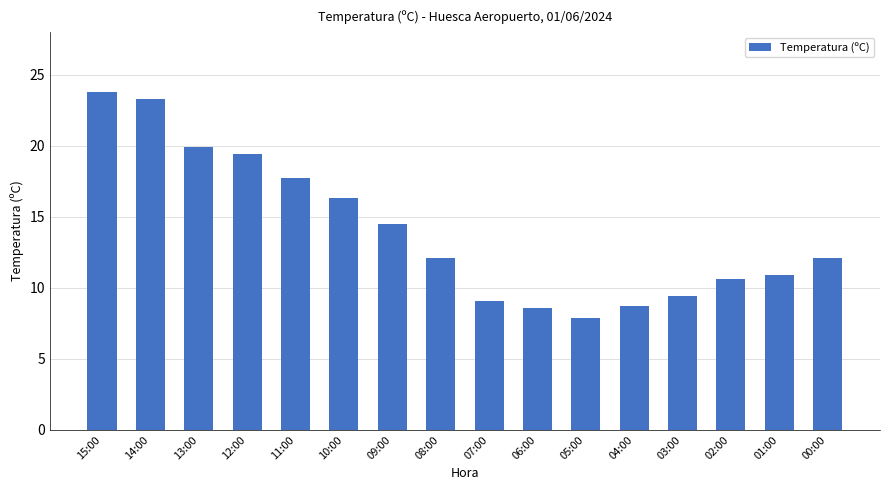

What is the ratio of the value at 07:00 to the value at 06:00?

1.1